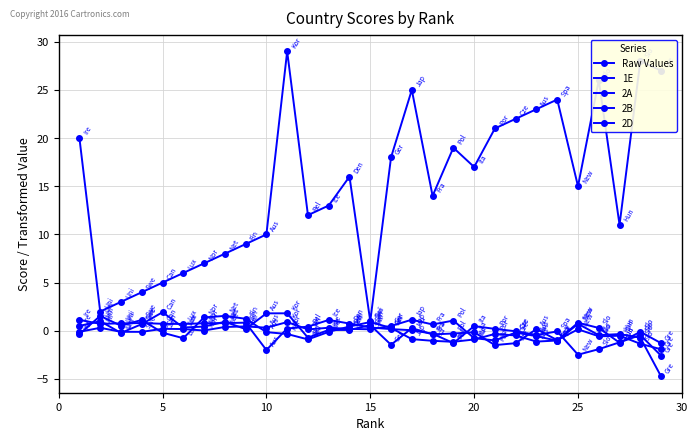

Count the number of data series in this chart.

5